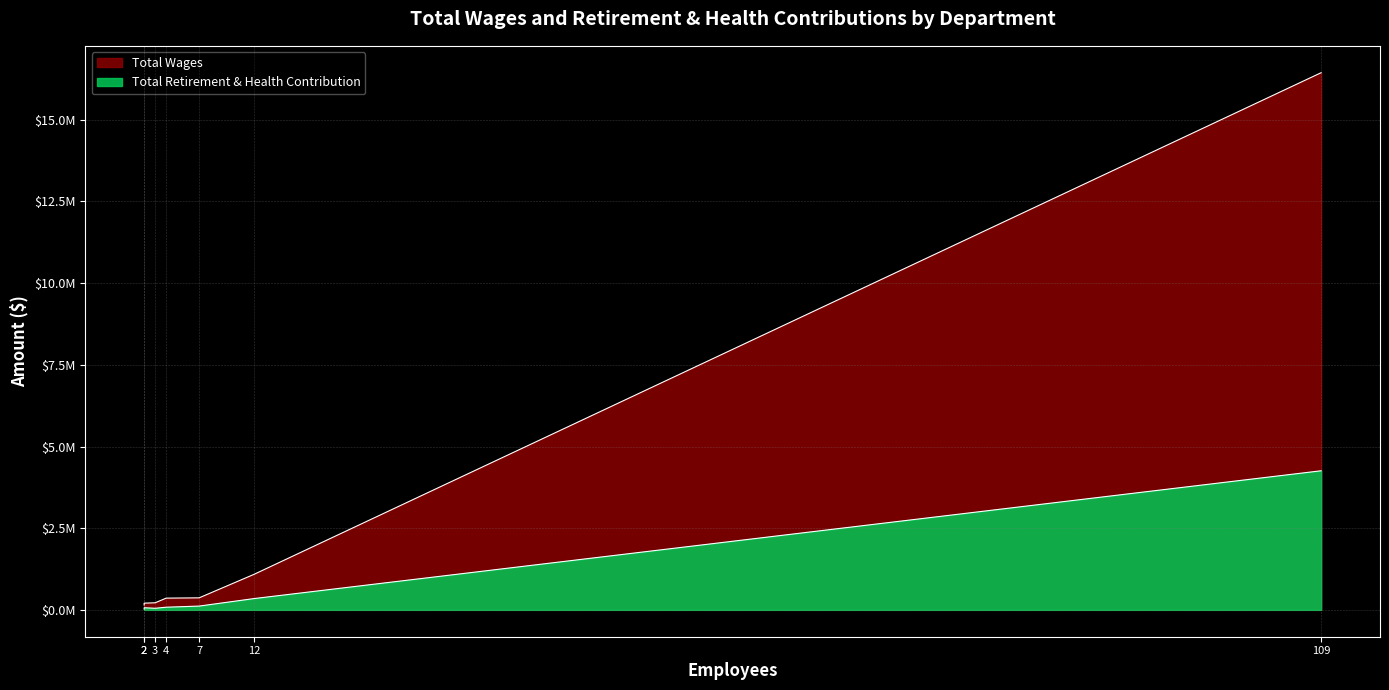

Which series has the largest total across all categories?

Total Wages